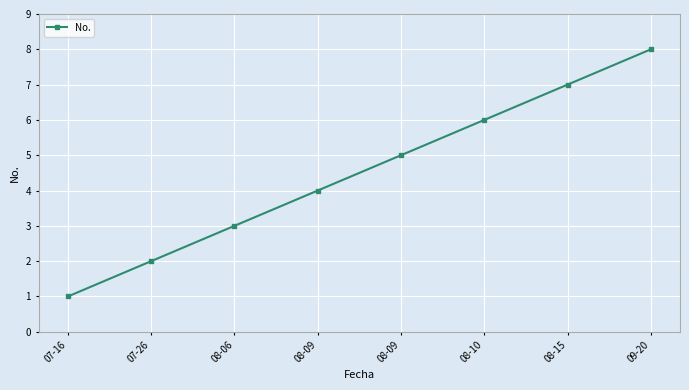

How many data points are less than 5?

4